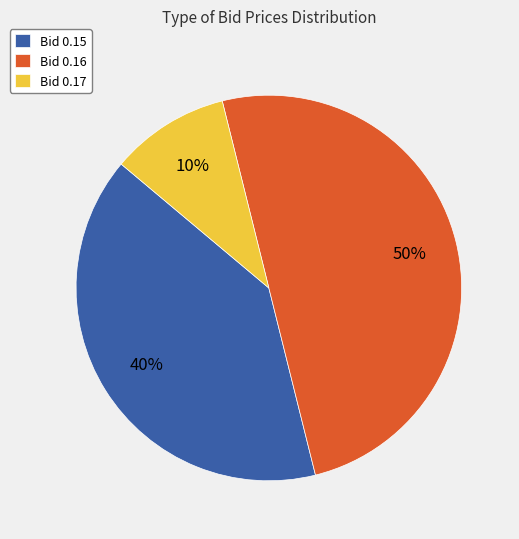

To the nearest percent, what is the difference between the Bid 0.15 and Bid 0.16 slice percentages?

10%